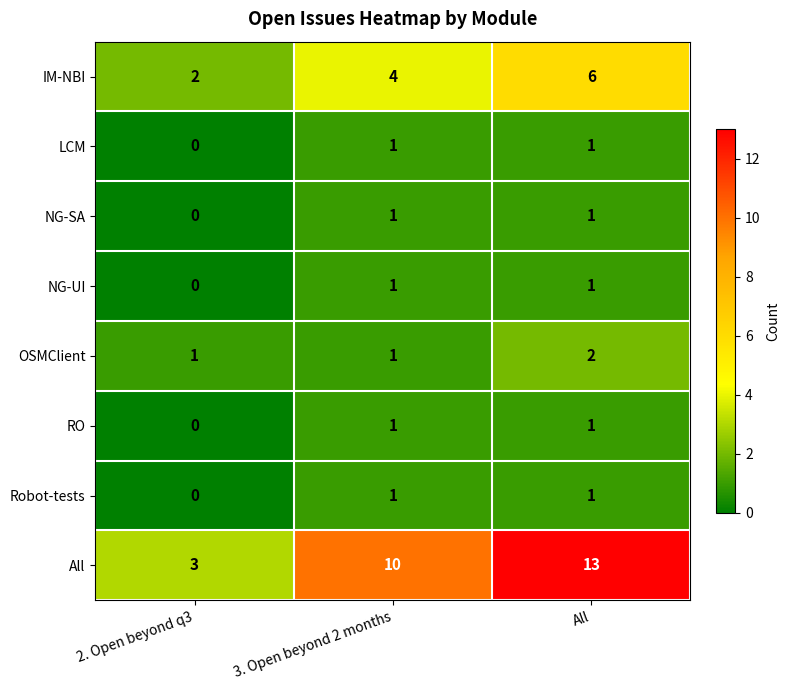

Rank the categories by All value from lowest to highest.

2. Open beyond q3, 3. Open beyond 2 months, All